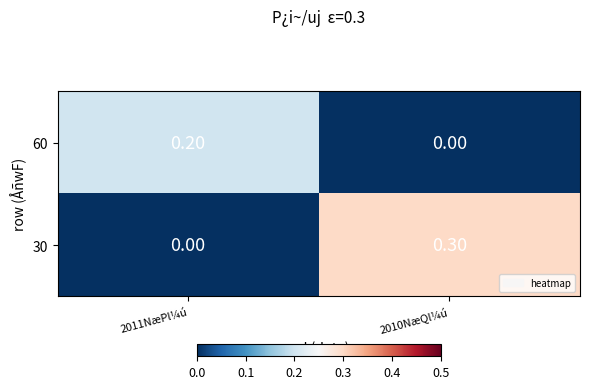

At how many categories does at least one series exceed 0?

2